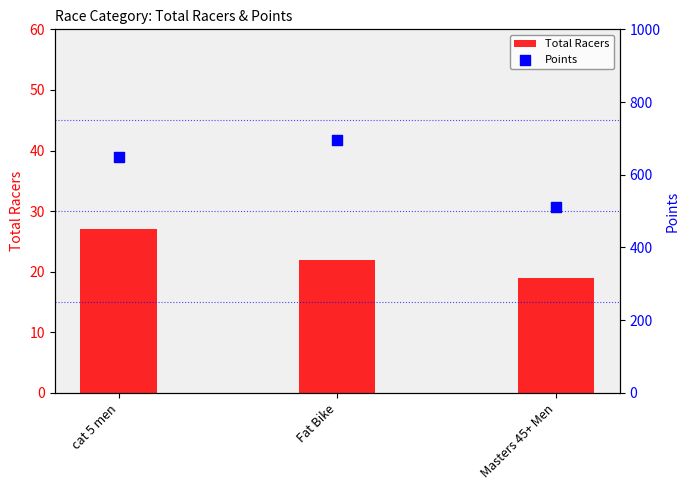

Which series has the widest spread of Y values?

Points